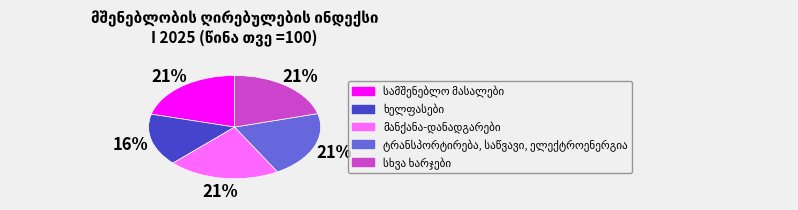

Does any single category account for the majority?

No